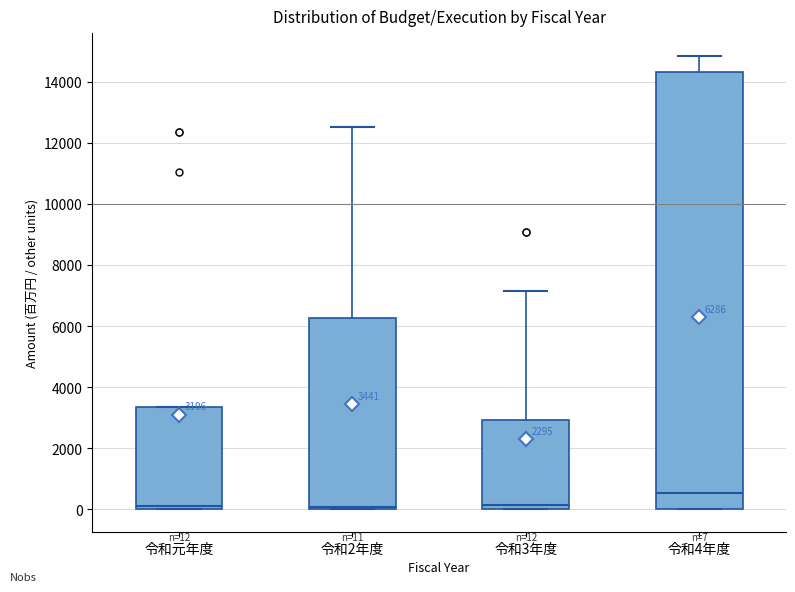

Comparing the boxes themselves (not the whiskers), which one is the tallest?

令和4年度